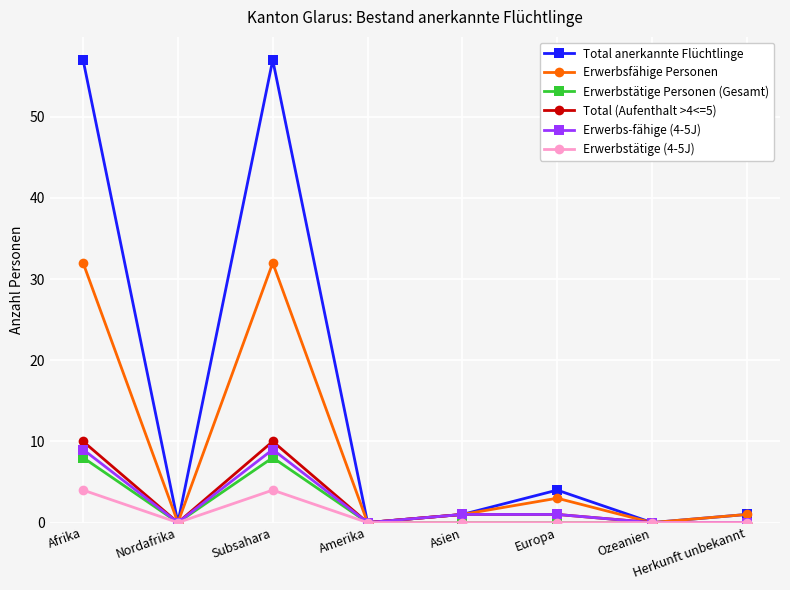

What is the difference between the maximum and minimum values in the Total (Aufenthalt >4<=5) series?

10